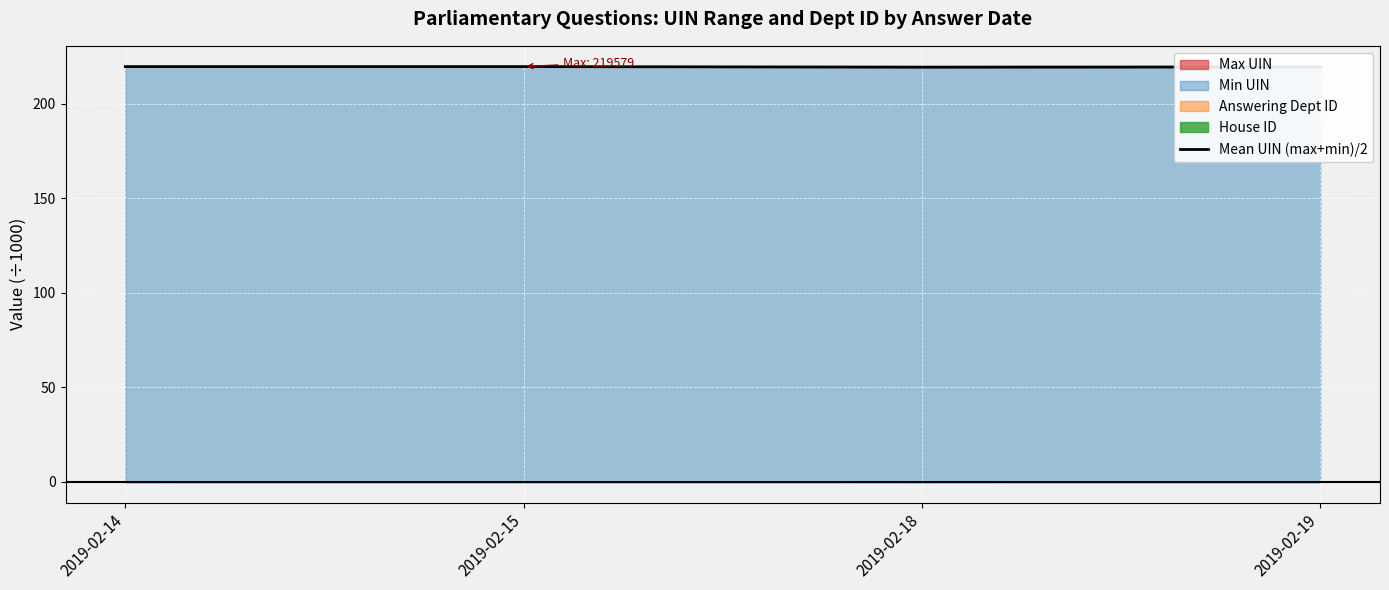

What is the change in value from 2019-02-15 to 2019-02-18?

-0.3